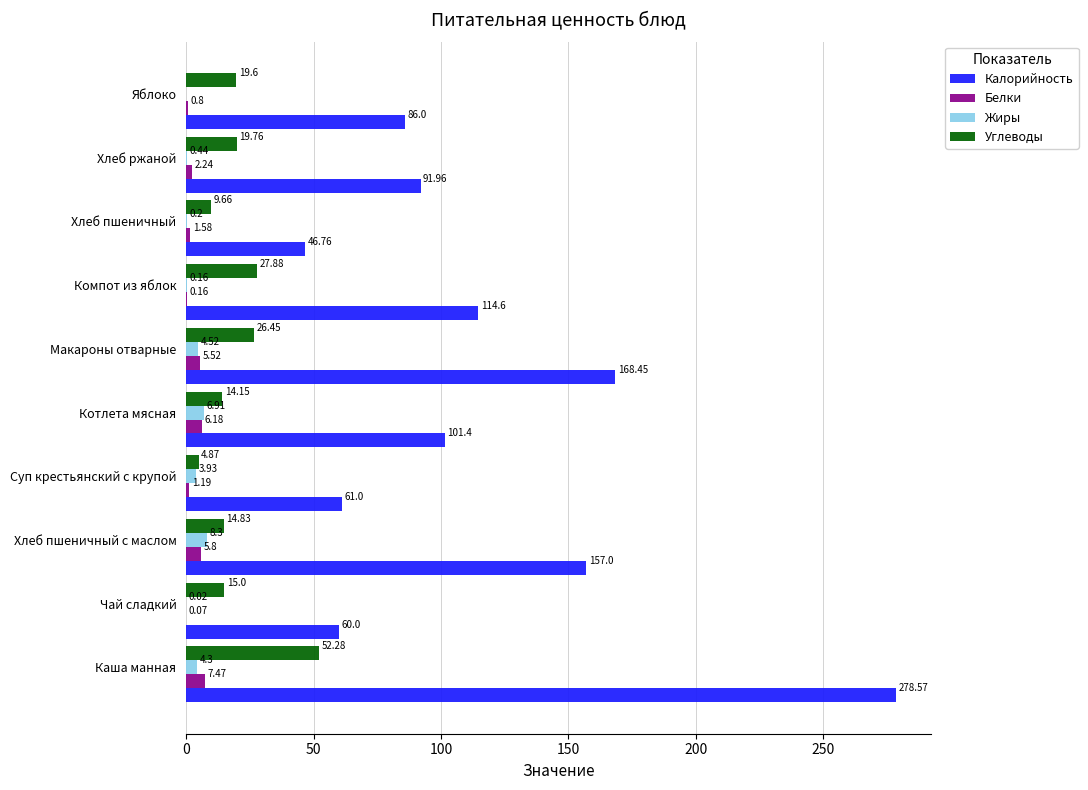

What is the sum of all Калорийность values?

1165.7